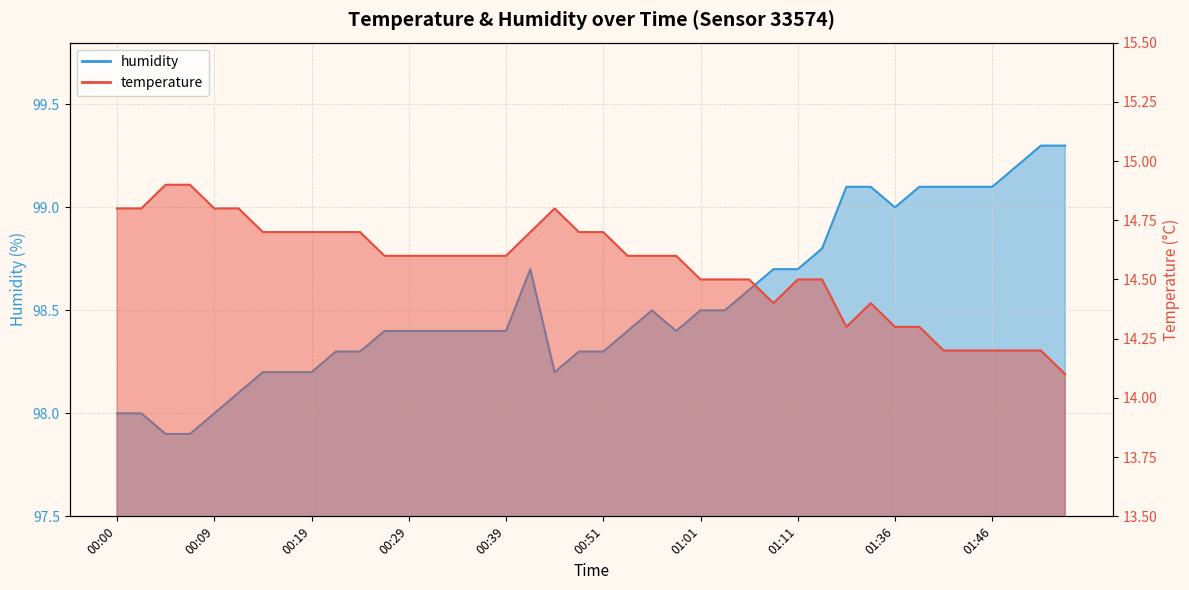

At which category does humidity_line reach its first local valley?

18